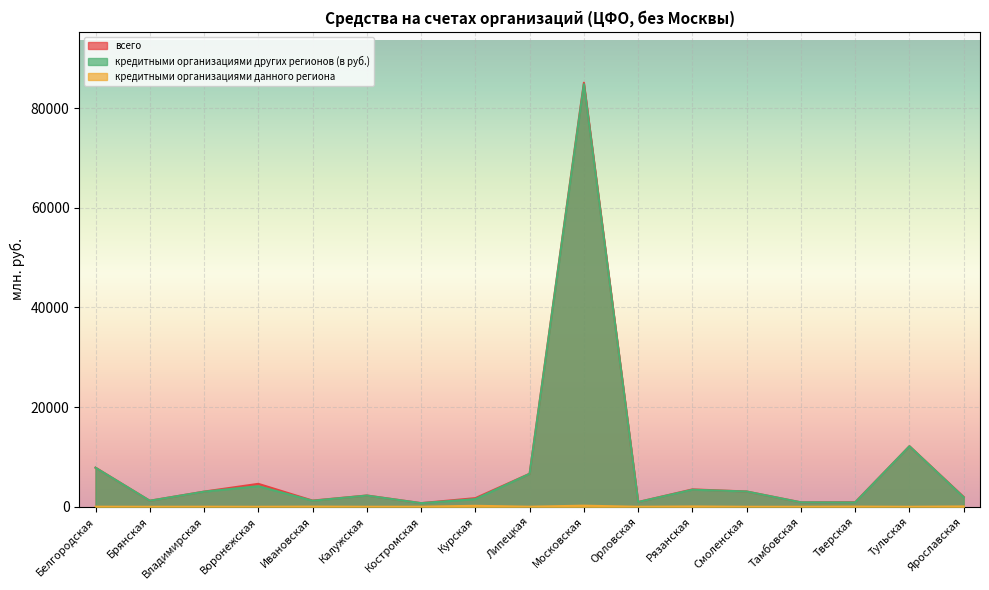

True or false: кредитными организациями данного региона has a value of 13 at Тверская.

False